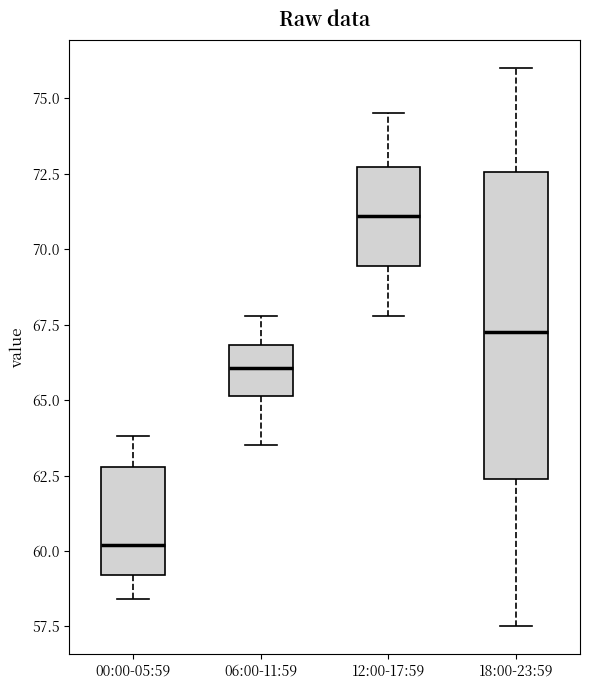

Reading left to right, read every box against the y-axis: the position of its median line, the range the box covers, and the ends of its whiskers. The values are not printed on the chart, so give them approximately, as read against the axis.

00:00-05:59: median 60.0, box 59.0 to 63.0, whiskers 58.5 to 64.0
06:00-11:59: median 66.0, box 65.0 to 67.0, whiskers 63.5 to 68.0
12:00-17:59: median 71.0, box 69.5 to 72.5, whiskers 68.0 to 74.5
18:00-23:59: median 67.5, box 62.5 to 72.5, whiskers 57.5 to 76.0